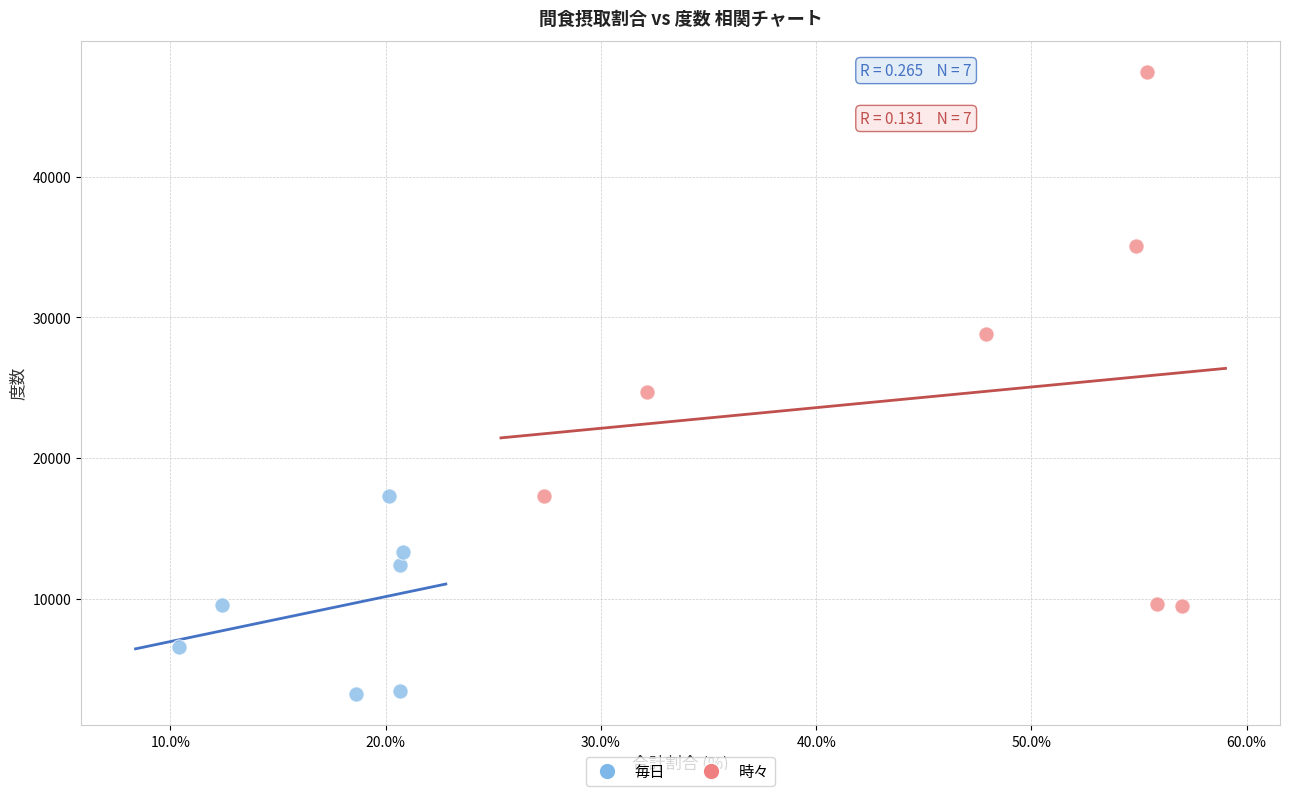

Which series has the widest spread of Y values?

時々